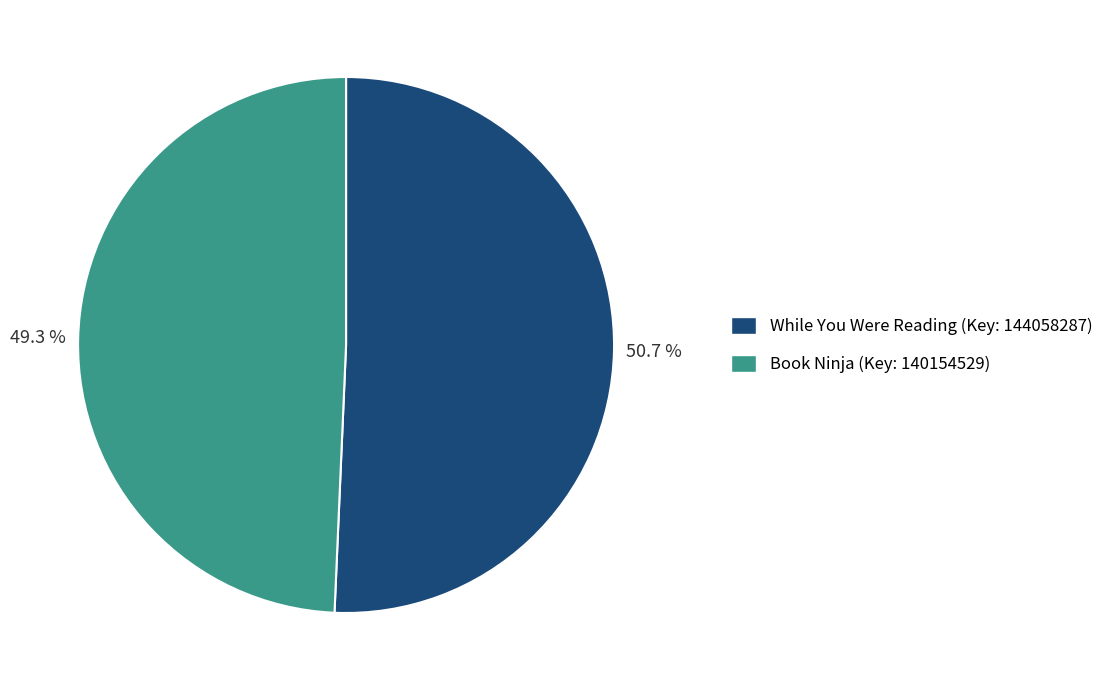

To the nearest percent, what percentage of the pie is Book Ninja?

49%